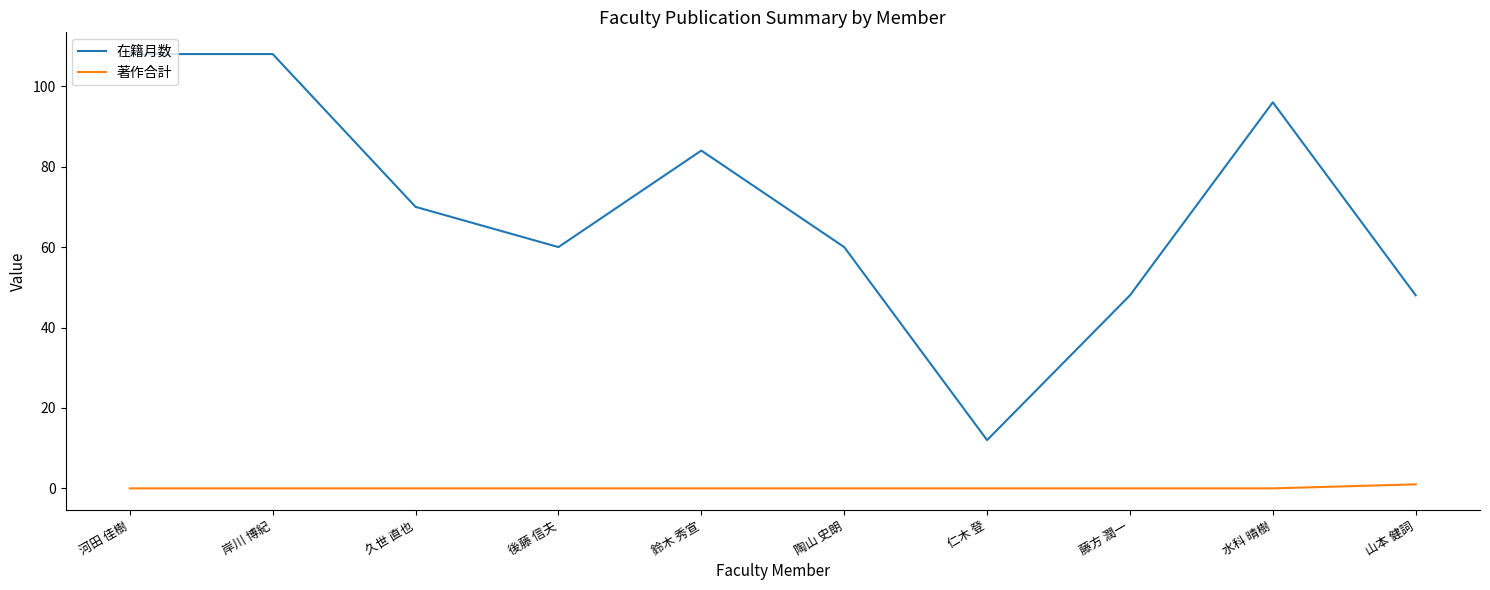

How many lines are shown in the chart?

2